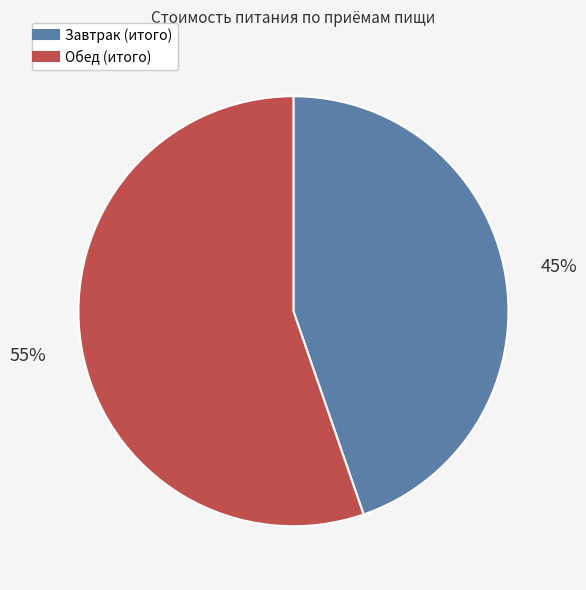

The Завтрак (итого) slice represents 45% of the pie. True or false?

True